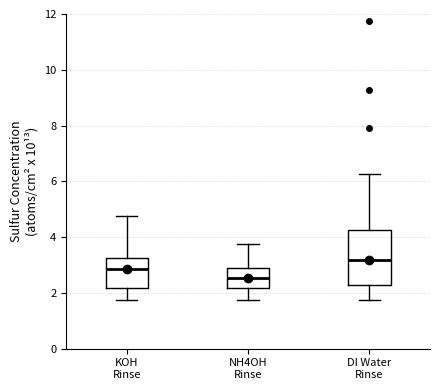

Which box is the tallest, from its lower edge to its upper edge?

DI Water Rinse